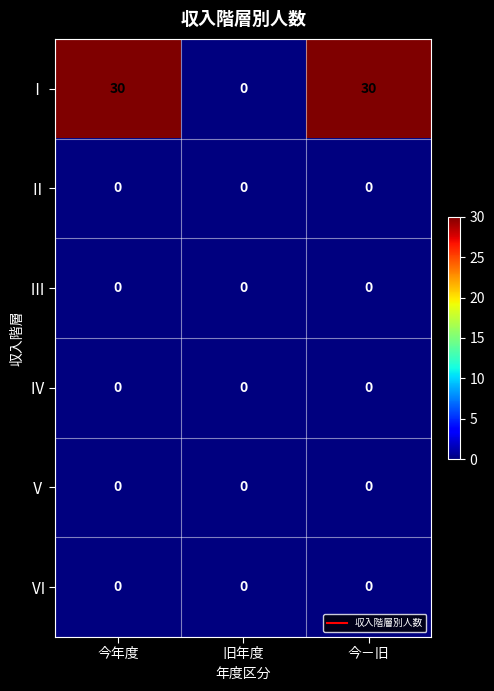

What is the difference between the highest and lowest values at 今－旧?

30